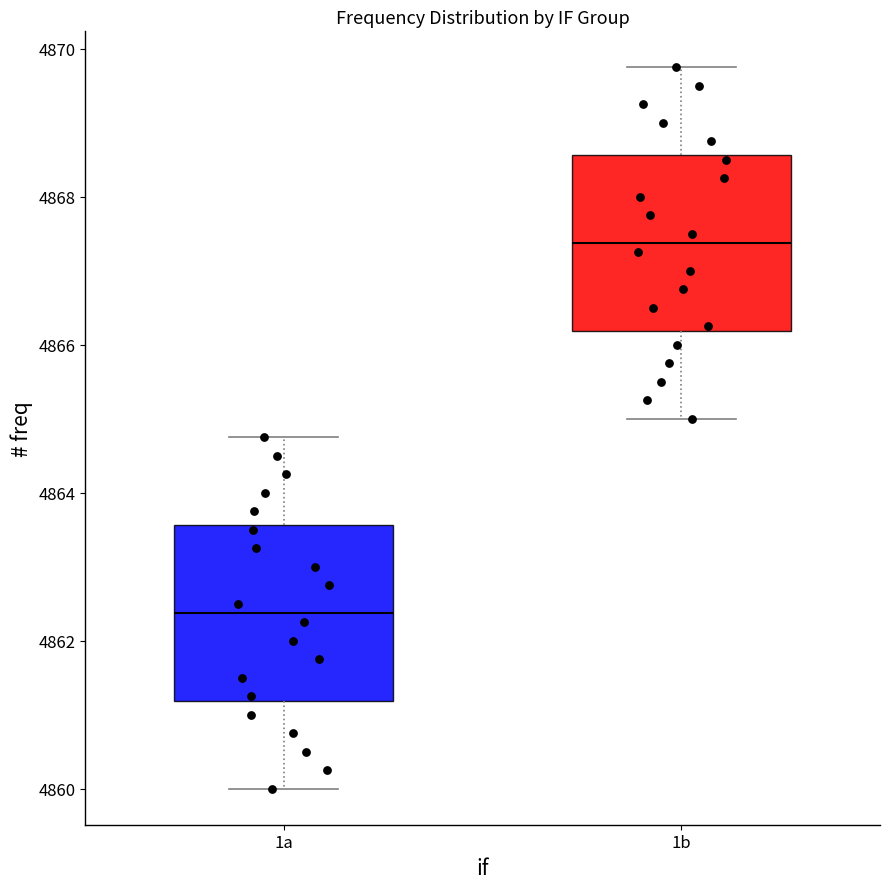

Which box's median line is the lowest?

1a